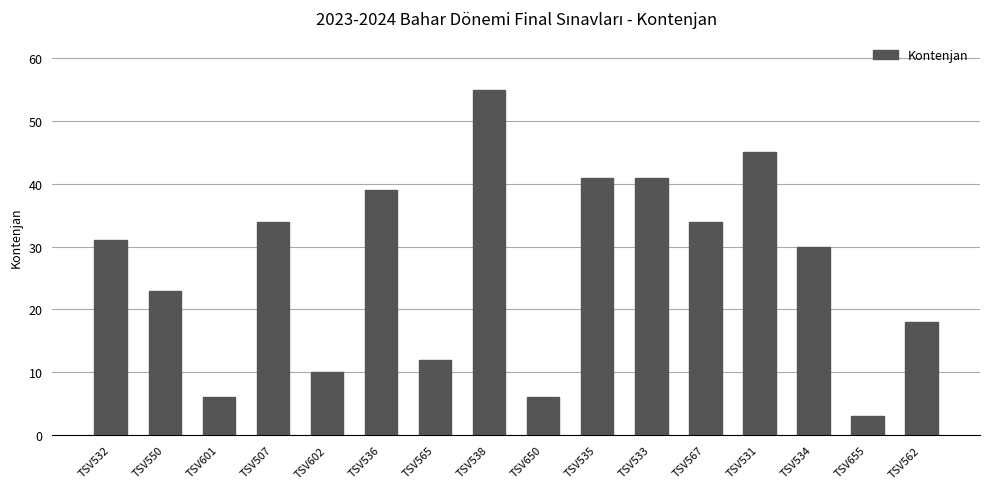

Is it true that the value at TSV531 is 15?

False